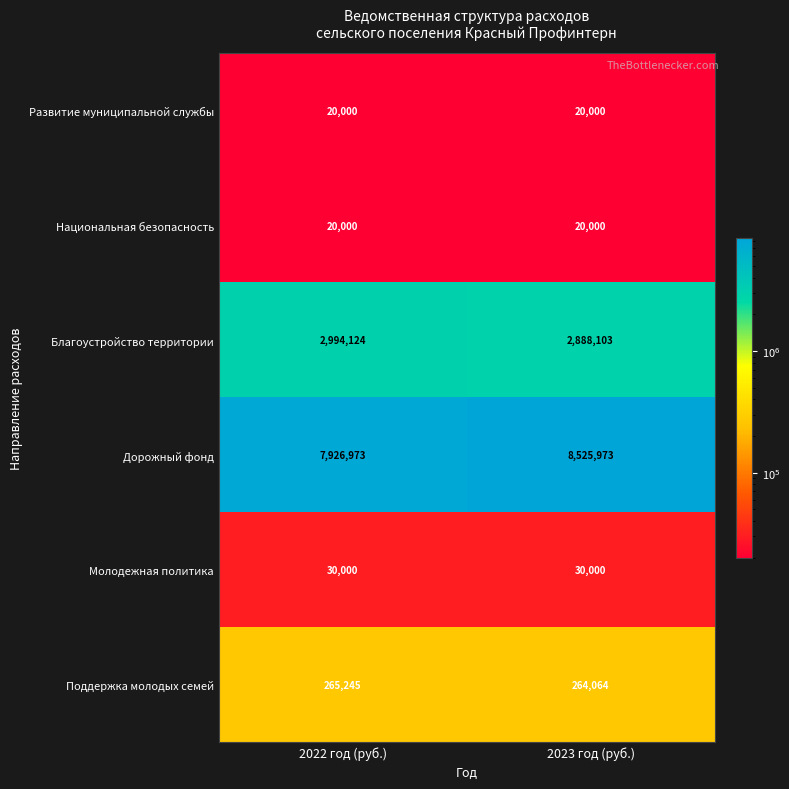

Rank the categories by Благоустройство территории value from lowest to highest.

2023 год (руб.), 2022 год (руб.)